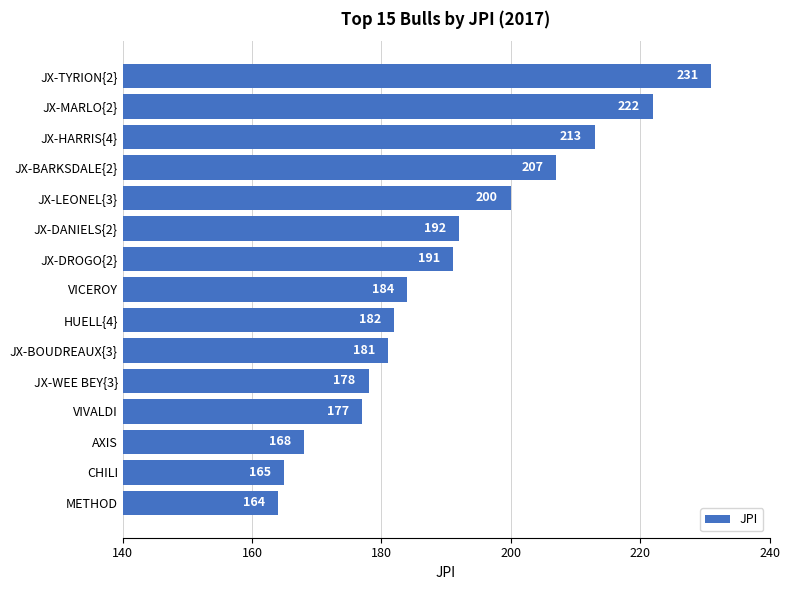

Approximately how many times larger is the value at CHILI compared to JX-WEE BEY{3}?

0.9